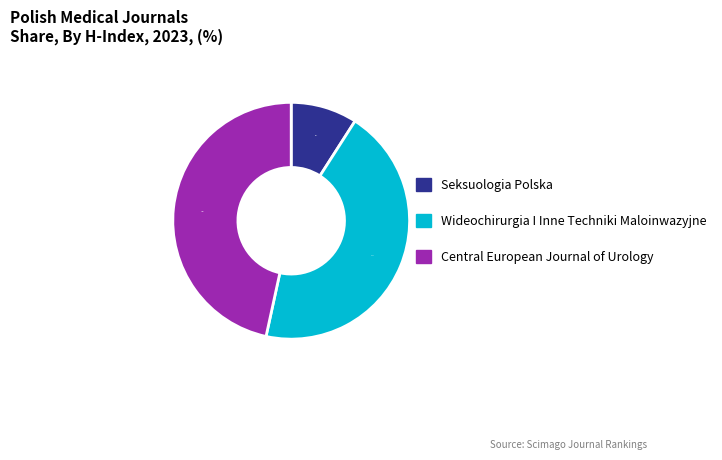

What percentage do Wideochirurgia I Inne Techniki Maloinwazyjne and Central European Journal of Urology together represent?

90.9%